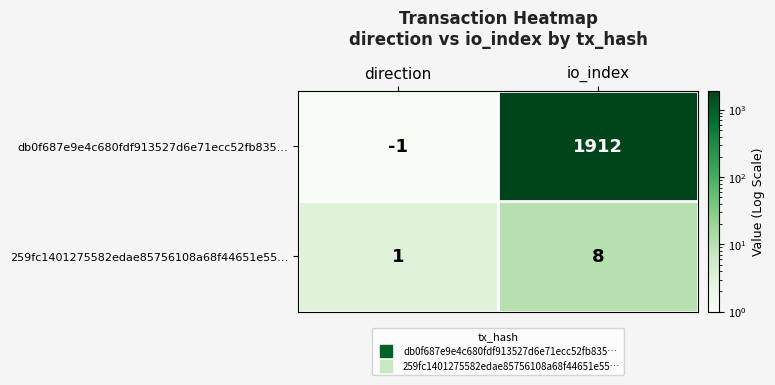

List the series in order of their peak value, highest first.

db0f687e9e4c680fdf913527d6e71ecc52fb835…, 259fc1401275582edae85756108a68f44651e55…